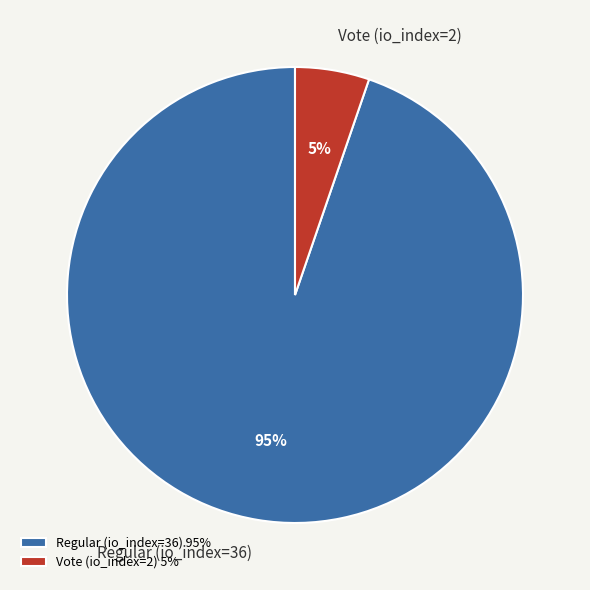

The Regular (io_index=36) slice represents 95% of the pie. True or false?

True